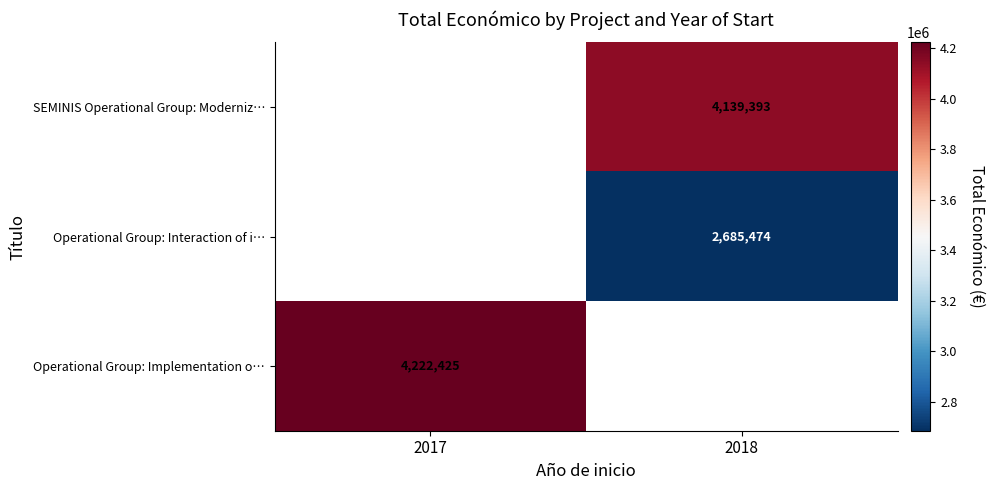

The value of Operational Group: Implementation o… at 2017 is 4222425. True or false?

True